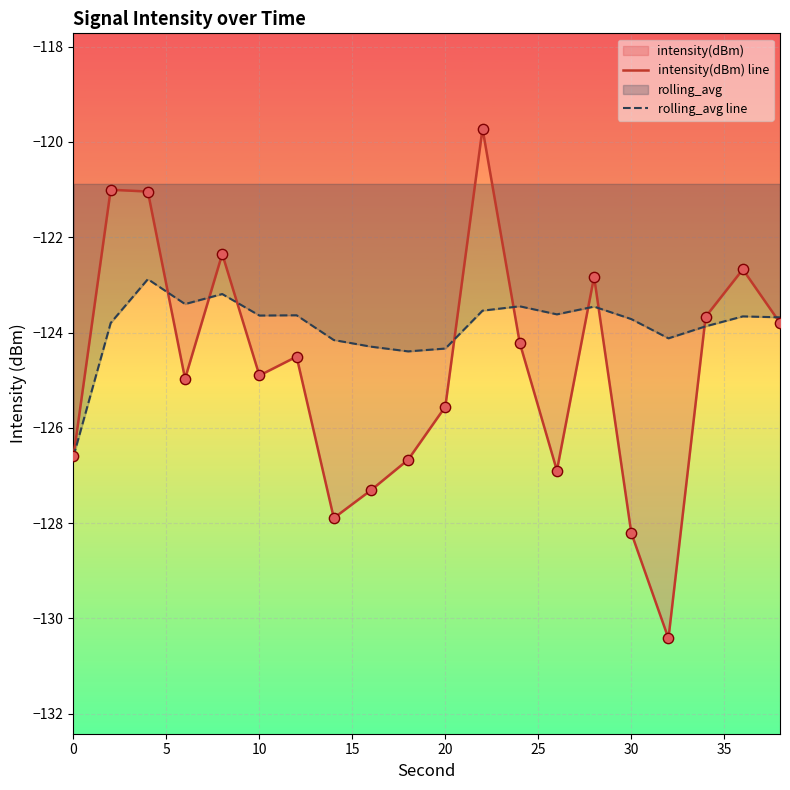

Is the value of intensity(dBm) line at 10 greater than the value of rolling_avg line at 18?

Yes